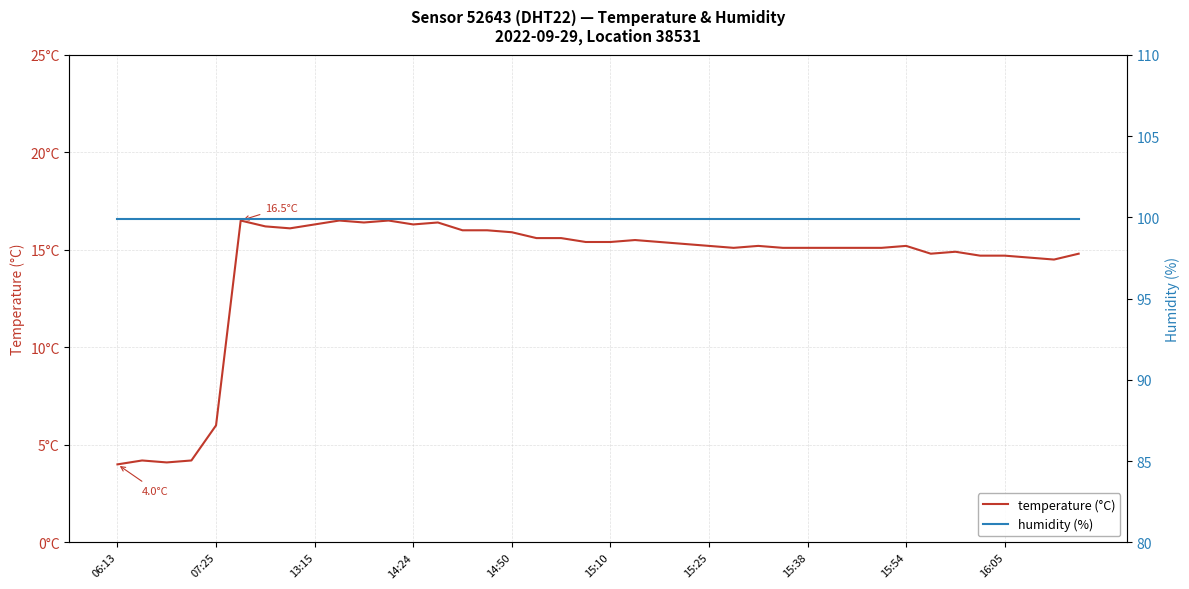

True or false: temperature (°C) and humidity (%) intersect in this chart.

False